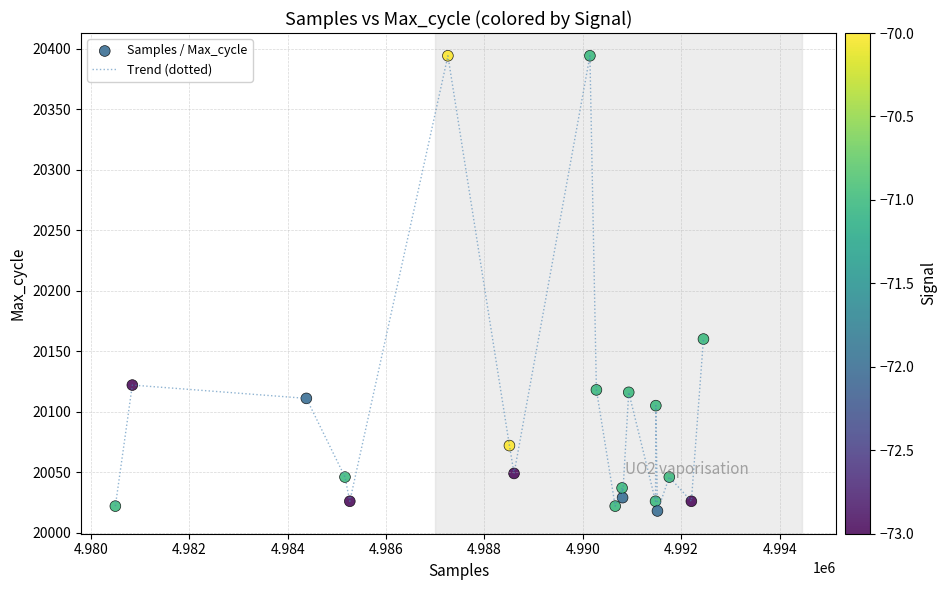

What is the difference between the maximum and minimum values?

376